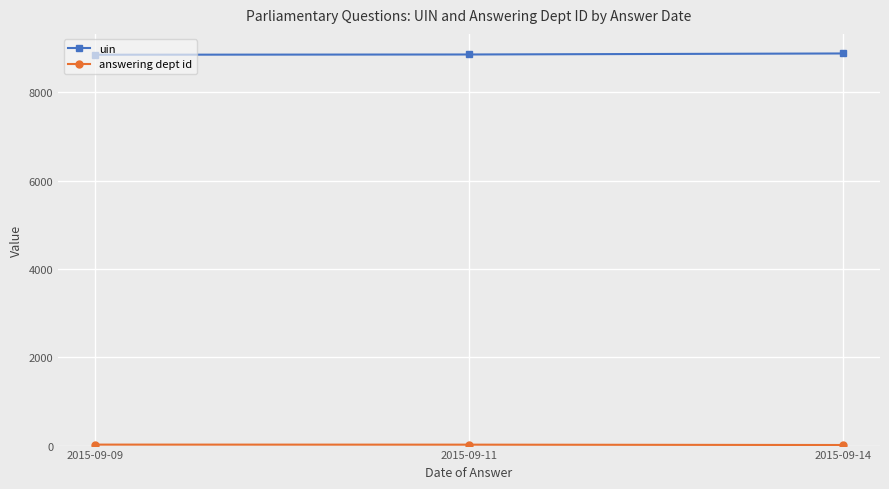

What is the total value across all series at 2015-09-09?

8876.5